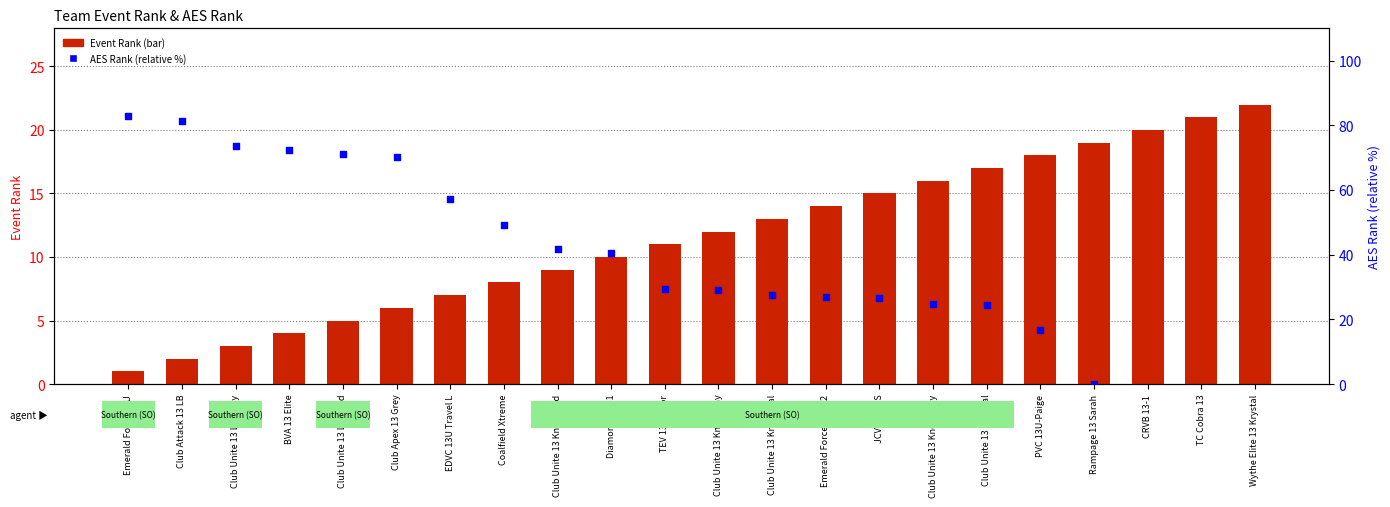

Which series has the largest total across all categories?

Event Rank